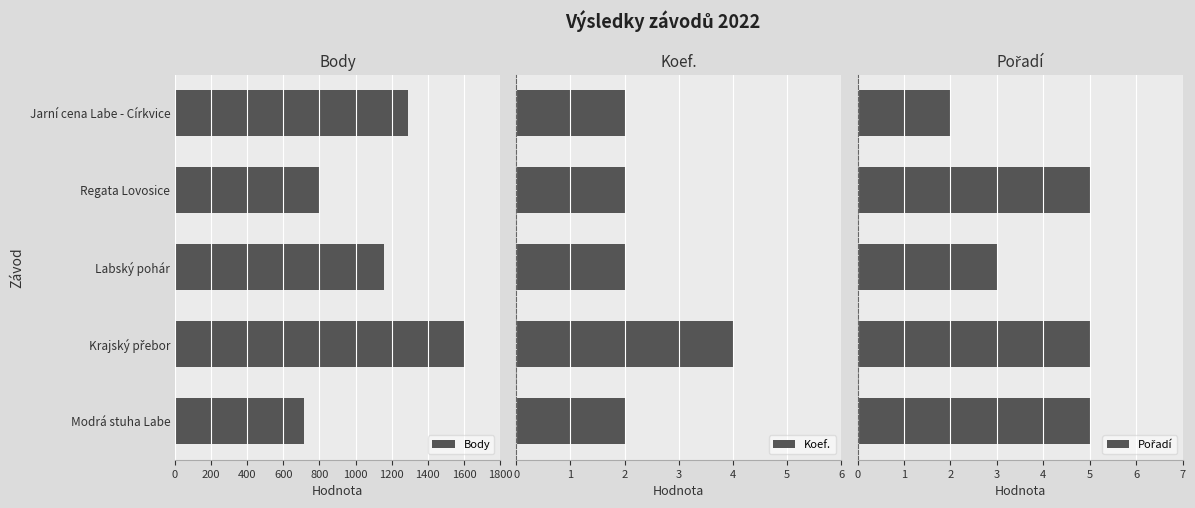

Which series has the widest spread of values?

Body